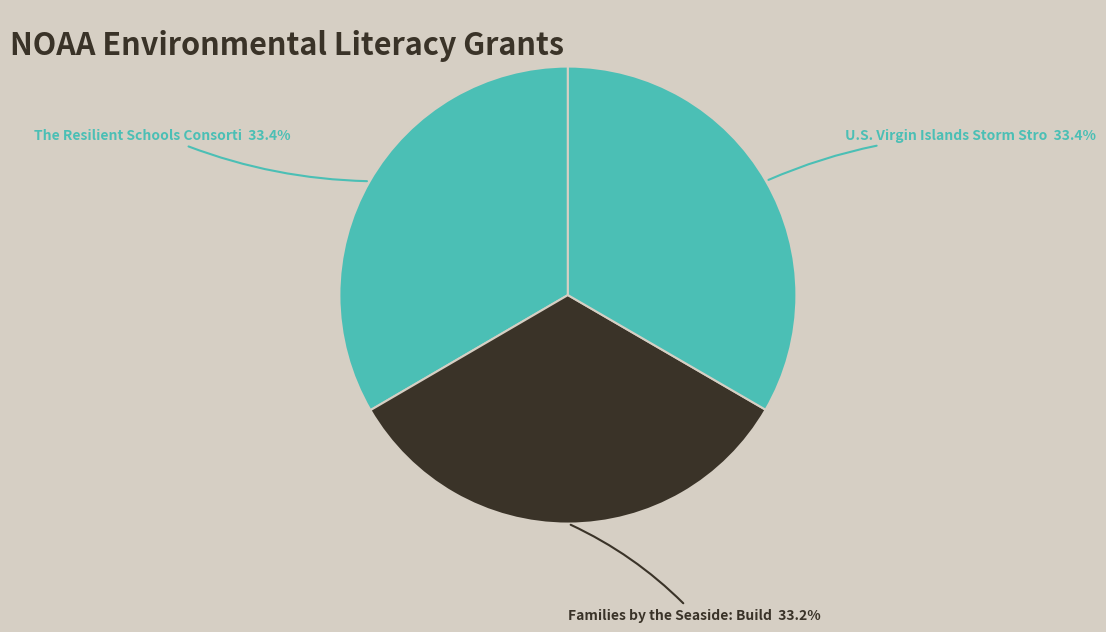

How many slices are in this pie chart?

3